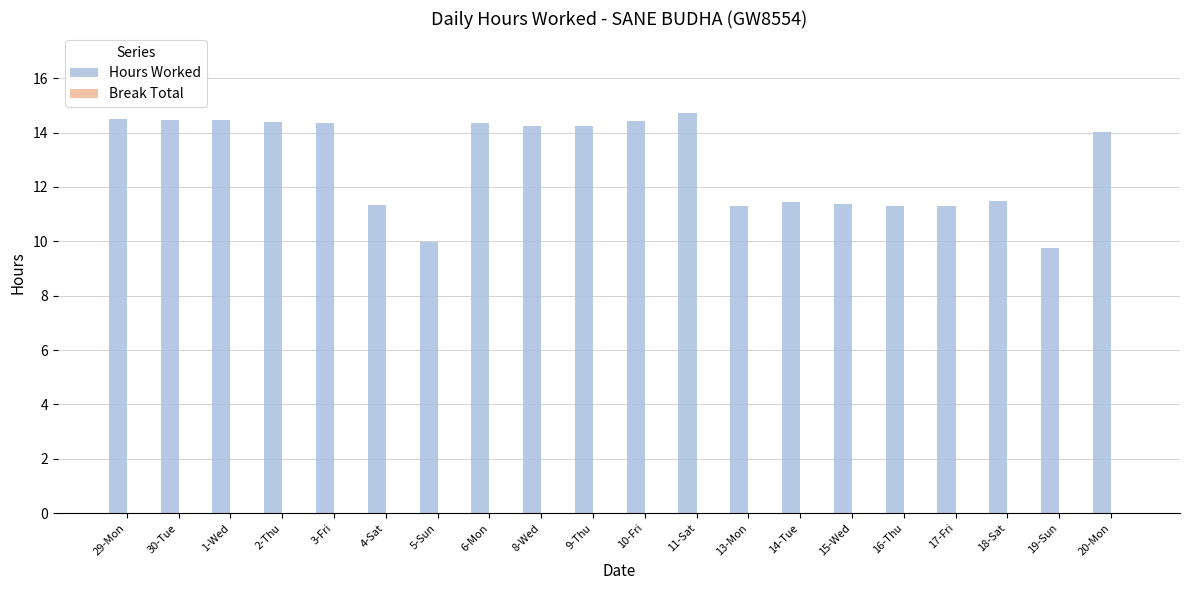

What is the average value?

12.9